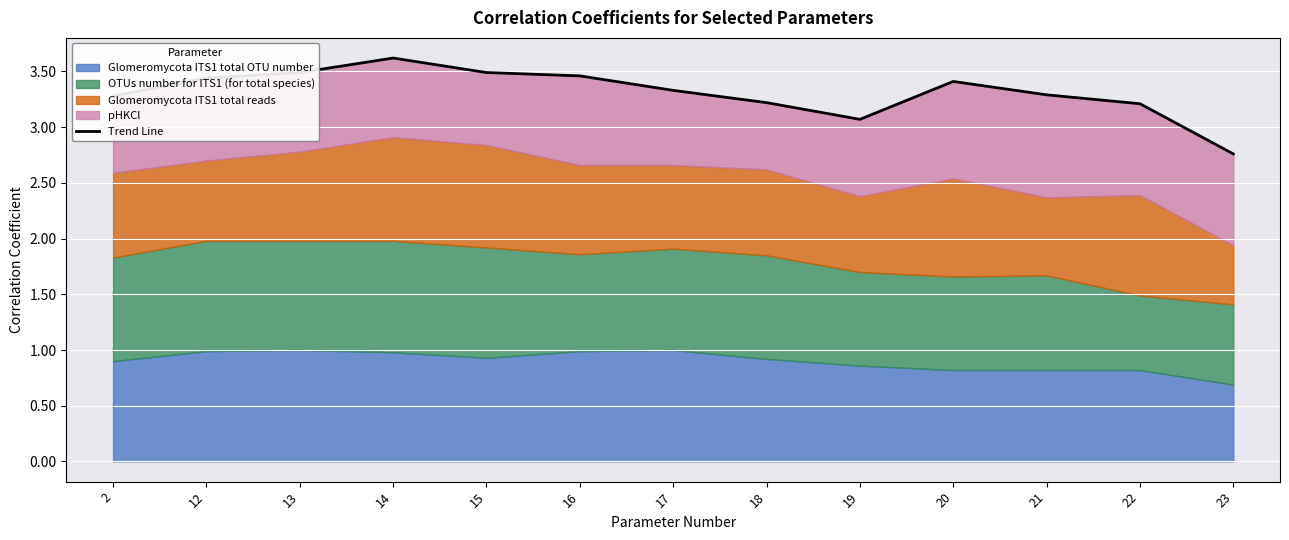

The chart shows a value of 2.1 at 12. True or false?

False